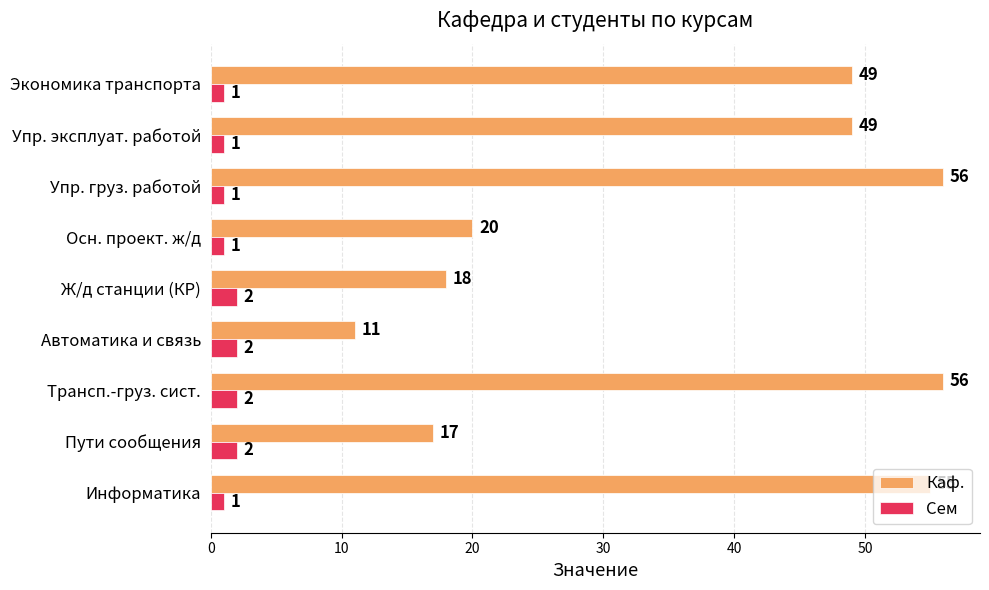

Rank the series at Экономика транспорта from lowest to highest value.

Сем, Каф.